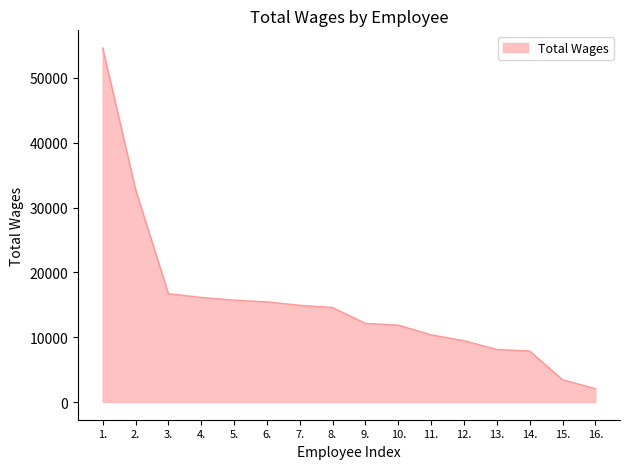

What is the approximate value at 10., to the nearest 50?

11850